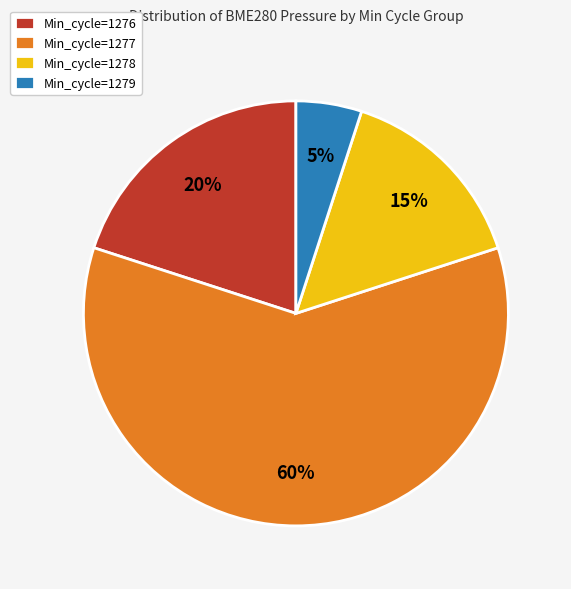

The Min_cycle=1278 slice represents 25% of the pie. True or false?

False